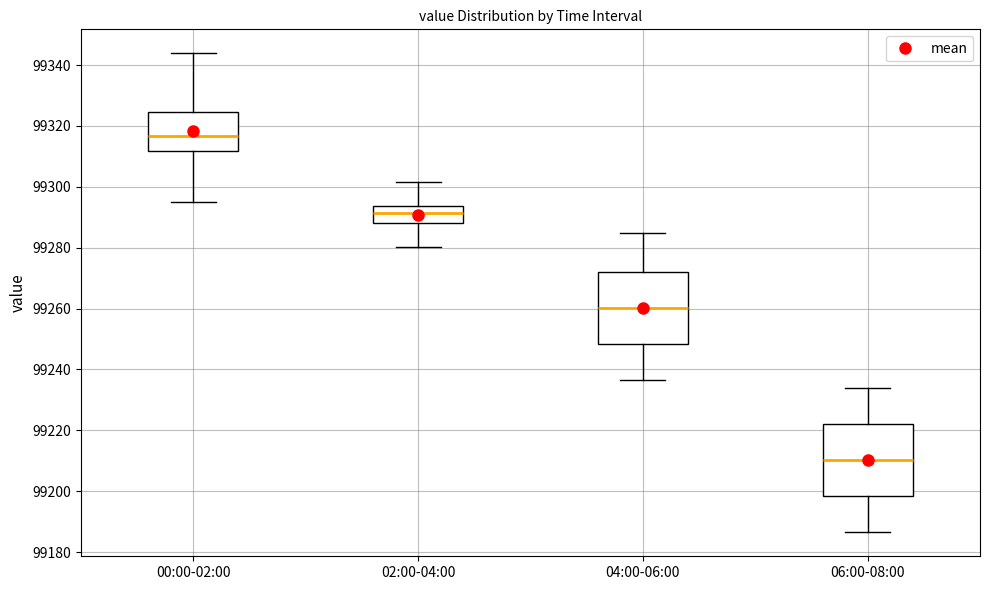

Reading left to right, transcribe this box plot: for each box, give where its median line is, the range the box spans, and where its two whiskers end, as read against the y-axis. The values are not printed on the chart, so give them approximately, as read against the axis.

00:00-02:00: median 99316, box 99312 to 99324, whiskers 99294 to 99344
02:00-04:00: median 99292, box 99288 to 99294, whiskers 99280 to 99302
04:00-06:00: median 99260, box 99248 to 99272, whiskers 99236 to 99286
06:00-08:00: median 99210, box 99198 to 99222, whiskers 99186 to 99234